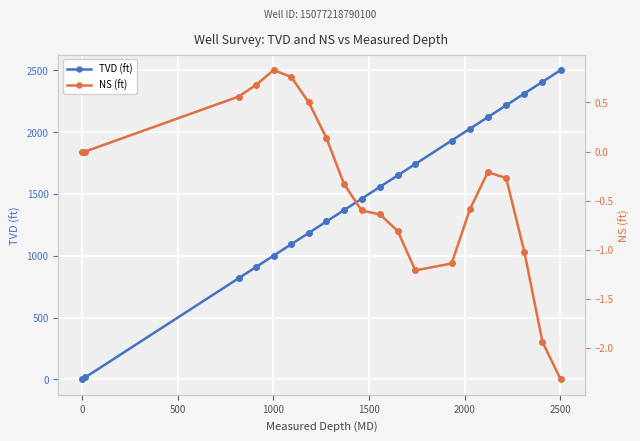

How many values in NS (ft) are below zero?

12